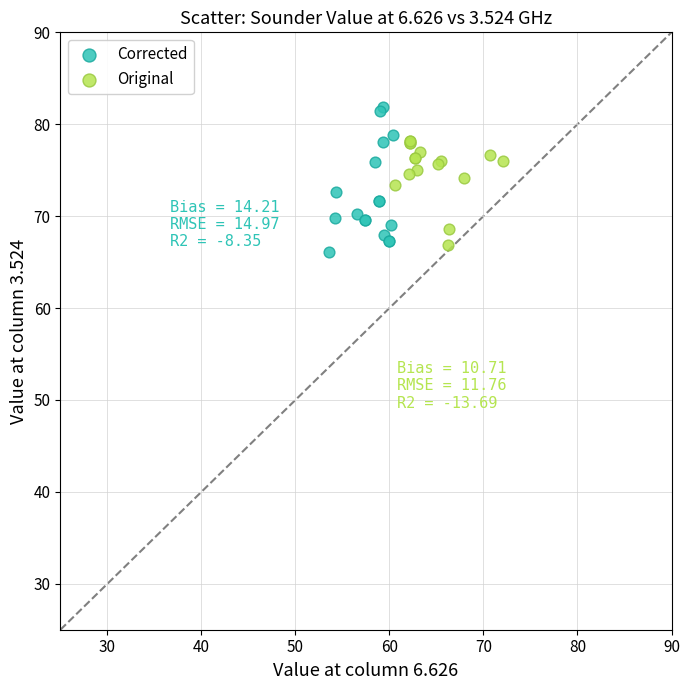

Which series contains the highest Y value?

Corrected